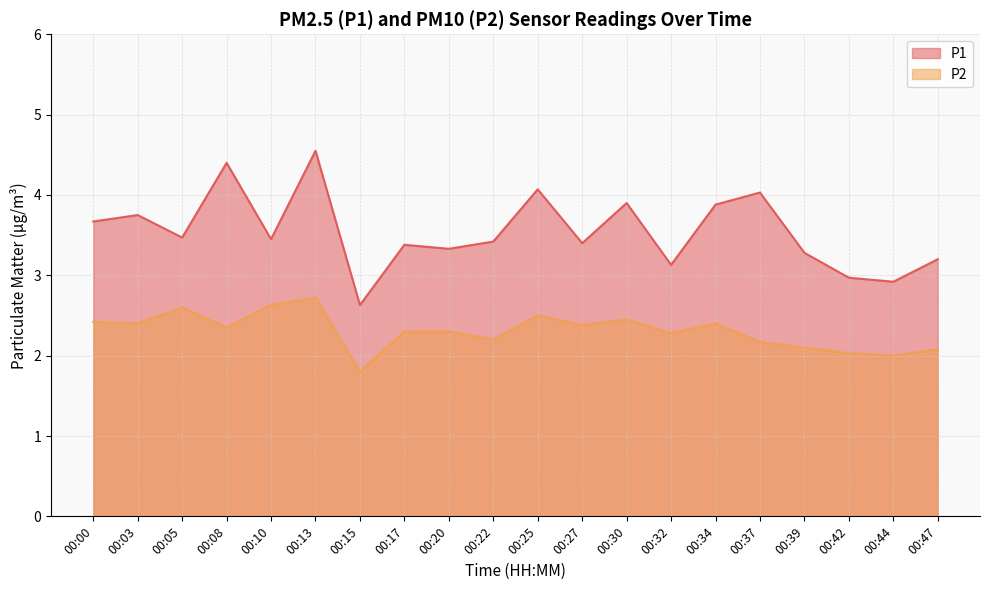

At which category does P2 reach its first local peak?

00:05